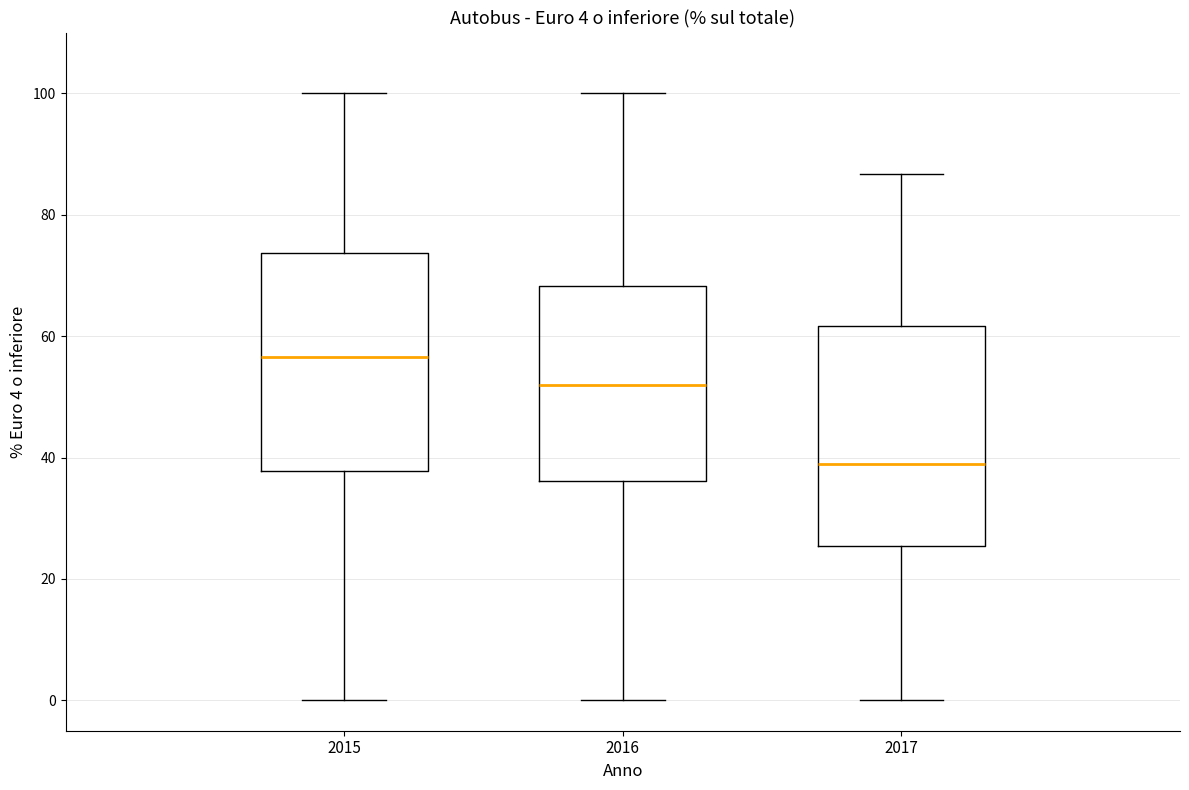

Which box's median line is the lowest?

2017